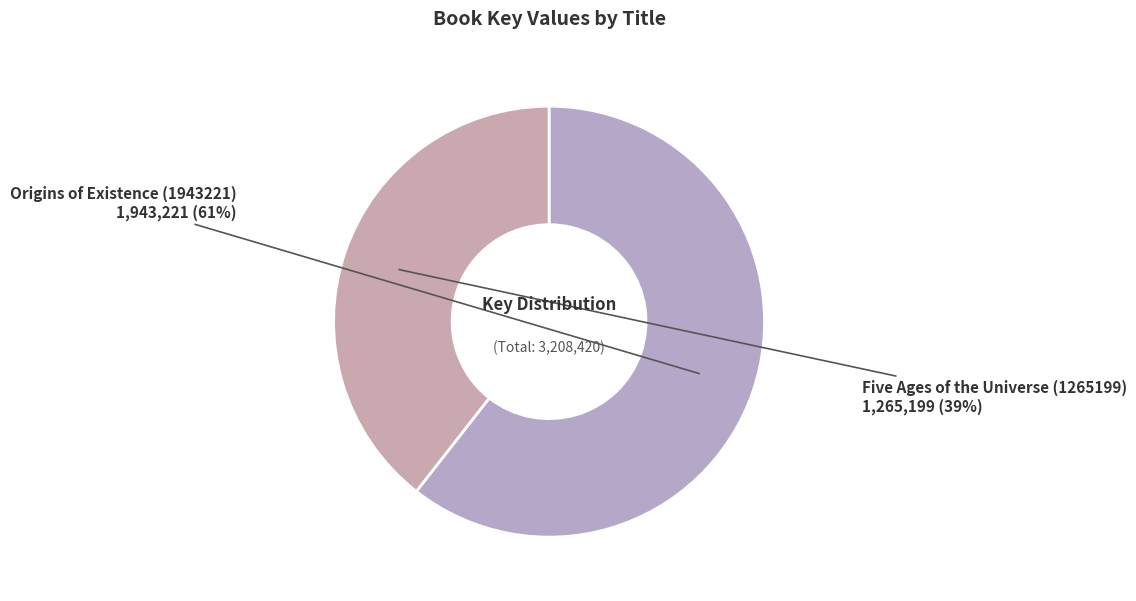

To the nearest percent, what portion does Five Ages of the Universe (1265199) represent?

39%